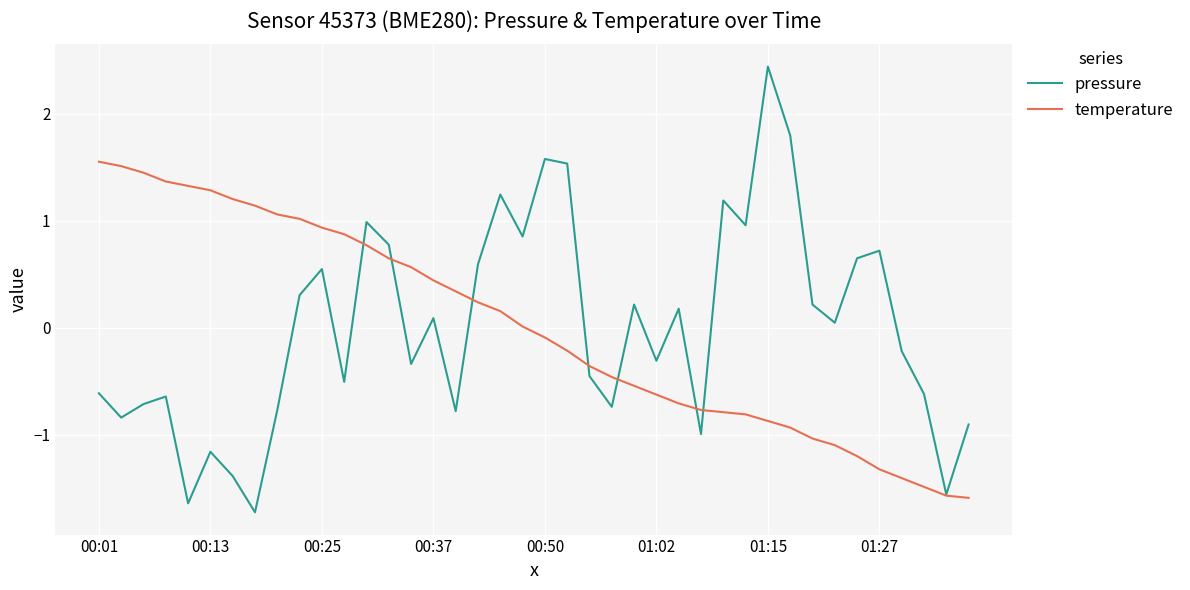

What is the minimum value for temperature?

-1.6